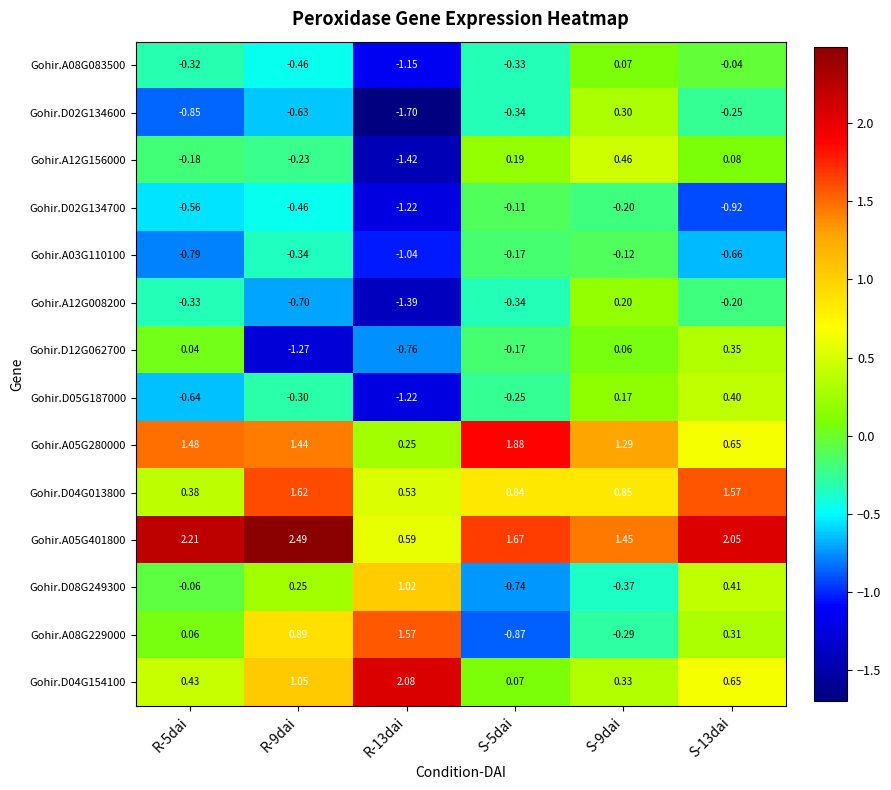

Is the value of Gohir.A12G008200 at R-5dai greater than the value of Gohir.A08G083500 at R-13dai?

Yes